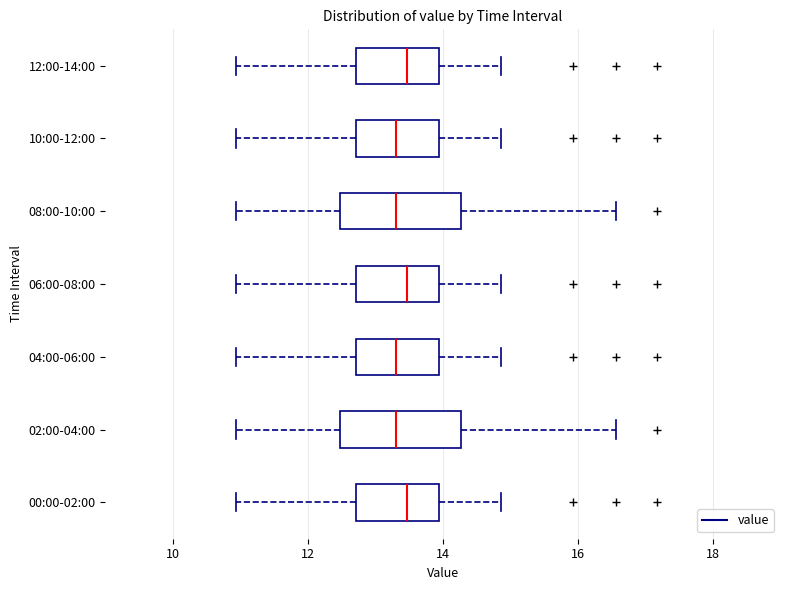

Reading bottom to top, read every box against the x-axis: the position of its median line, the range the box covers, and the ends of its whiskers. The values are not printed on the chart, so give them approximately, as read against the axis.

00:00-02:00: median 13.4, box 12.8 to 14.0, whiskers 11.0 to 14.8
02:00-04:00: median 13.4, box 12.4 to 14.2, whiskers 11.0 to 16.6
04:00-06:00: median 13.4, box 12.8 to 14.0, whiskers 11.0 to 14.8
06:00-08:00: median 13.4, box 12.8 to 14.0, whiskers 11.0 to 14.8
08:00-10:00: median 13.4, box 12.4 to 14.2, whiskers 11.0 to 16.6
10:00-12:00: median 13.4, box 12.8 to 14.0, whiskers 11.0 to 14.8
12:00-14:00: median 13.4, box 12.8 to 14.0, whiskers 11.0 to 14.8